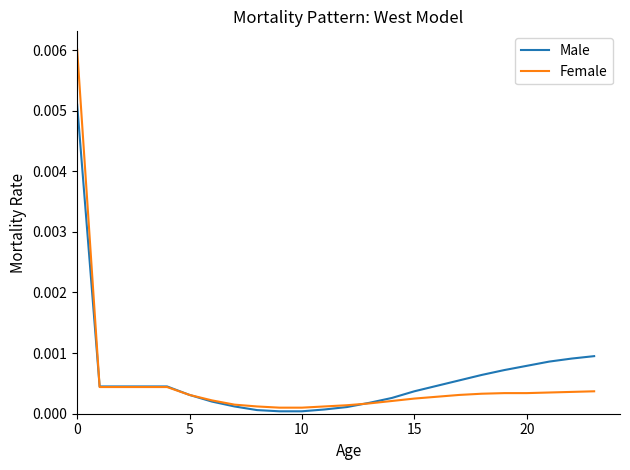

Does the chart have visible grid lines?

No